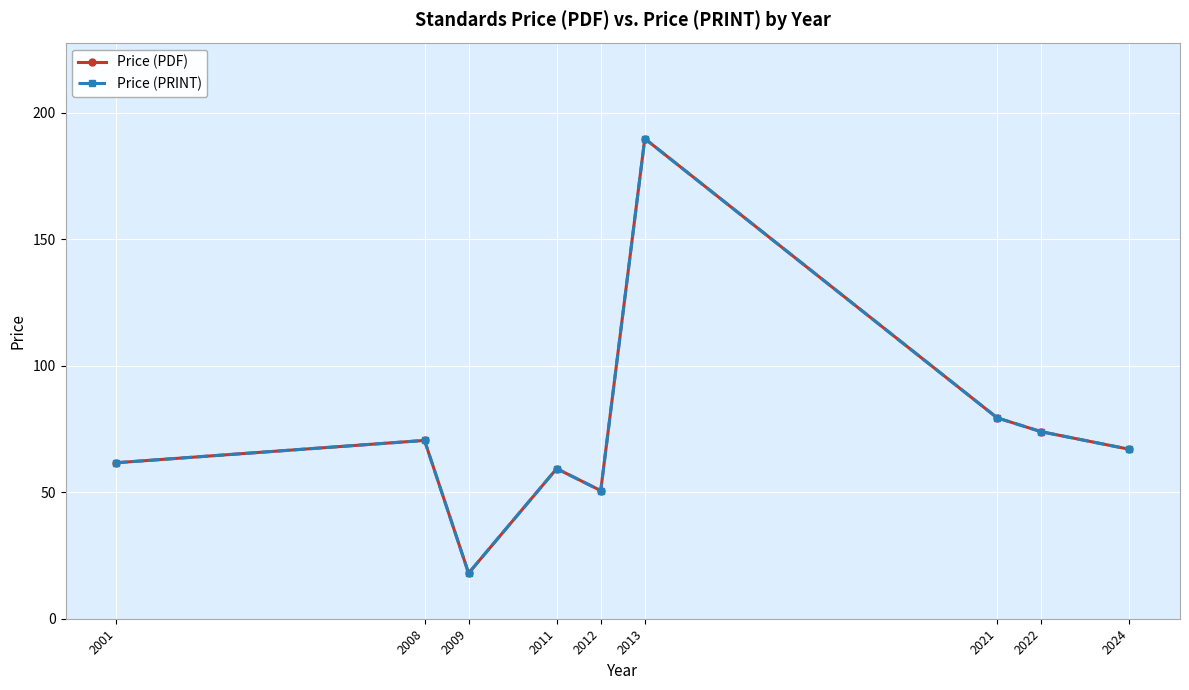

At which label does Price (PRINT) first exceed 67?

2008